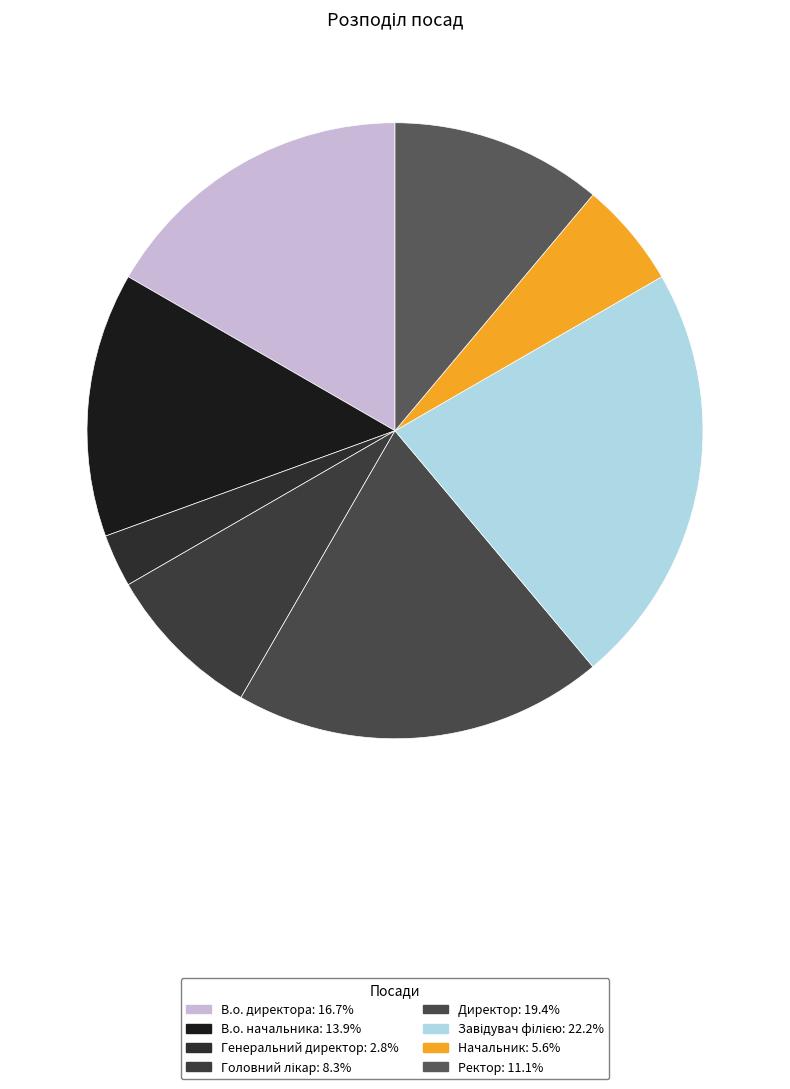

Approximately how many times larger is the value at Ректор compared to В.о. начальника?

0.8